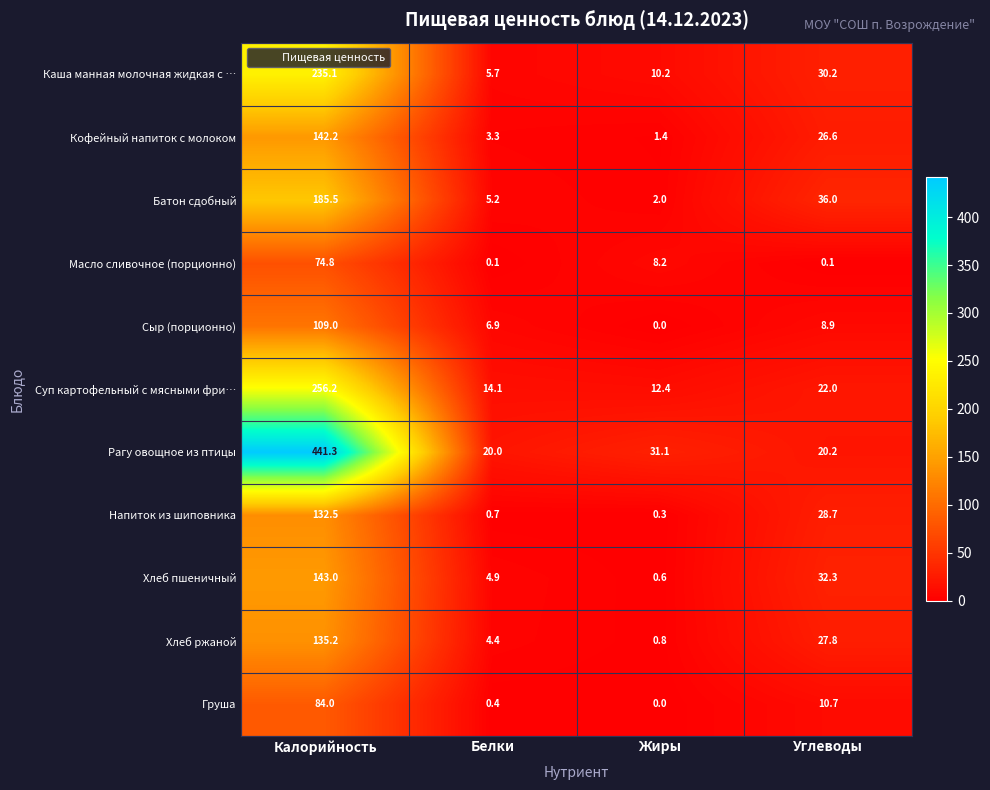

The value of Рагу овощное из птицы at Углеводы is 20.2. True or false?

True